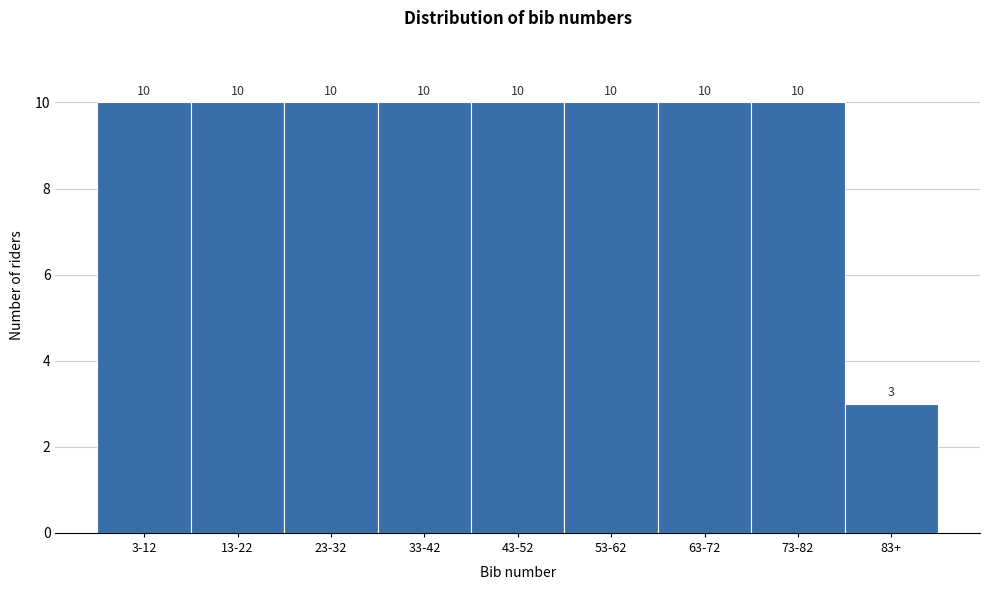

Reading left to right, transcribe all the data shown in this chart.

10	10	10	10	10	10	10	10	3